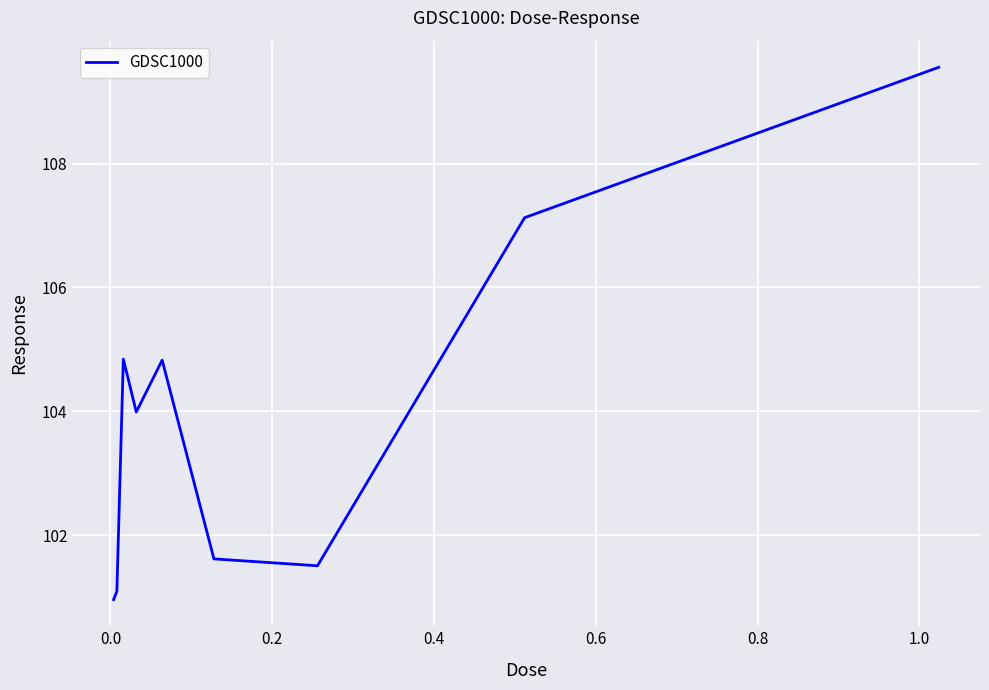

What is the difference between the maximum and minimum values?

8.6